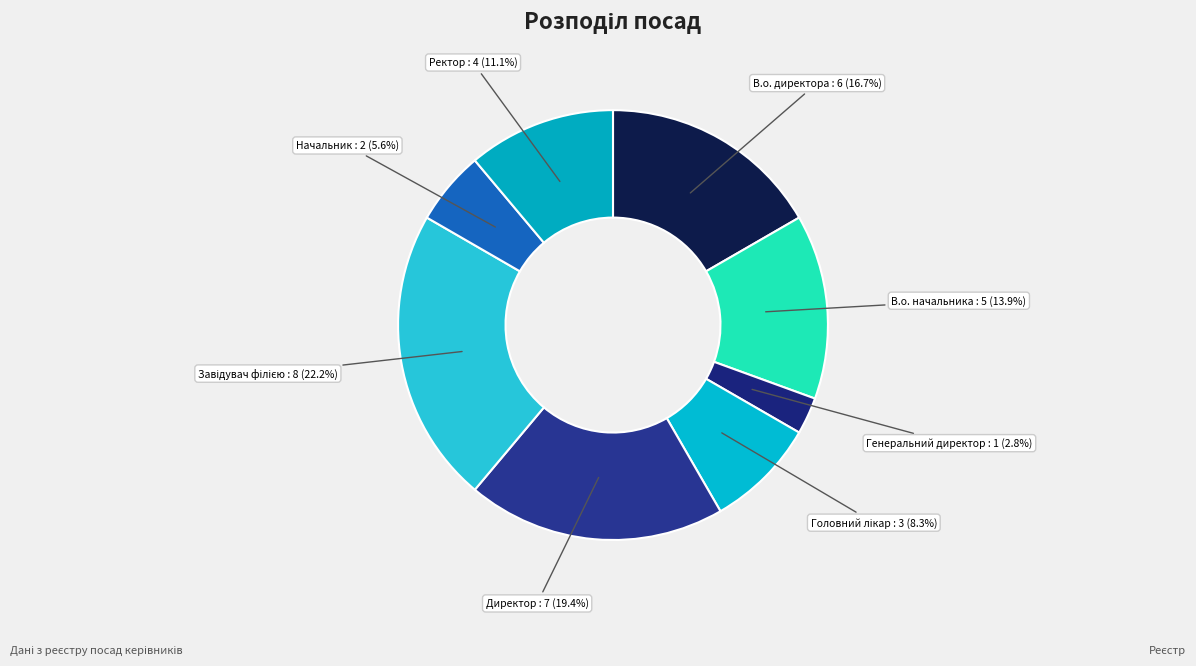

Count the number of slices in the pie.

8